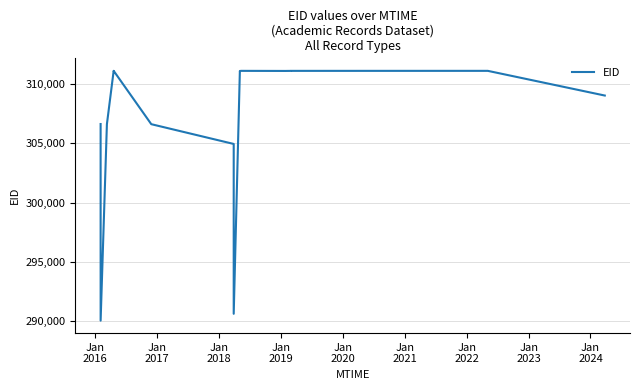

What is the minimum value shown in the chart?

290038